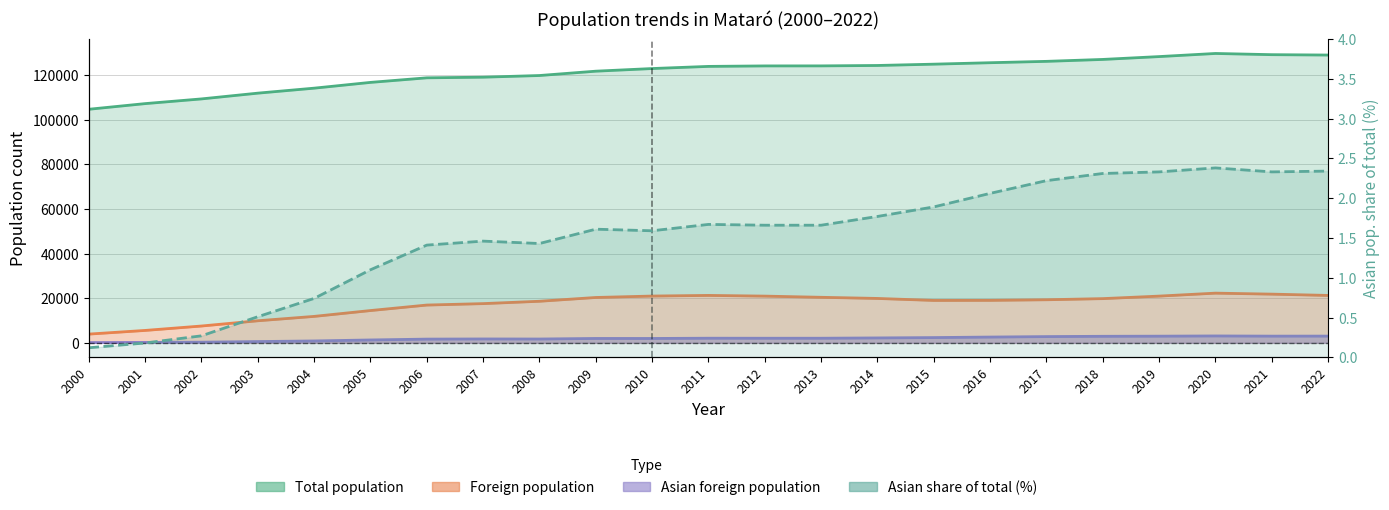

Count the number of categories in the chart.

23